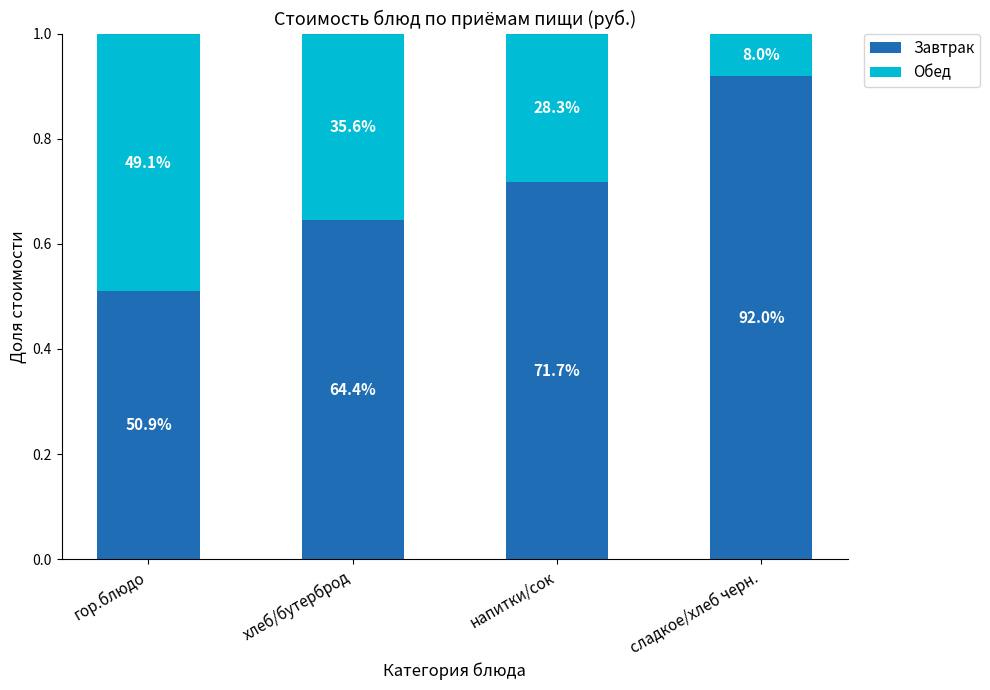

What is the sum of the Завтрак values at хлеб/бутерброд and напитки/сок?

1.4